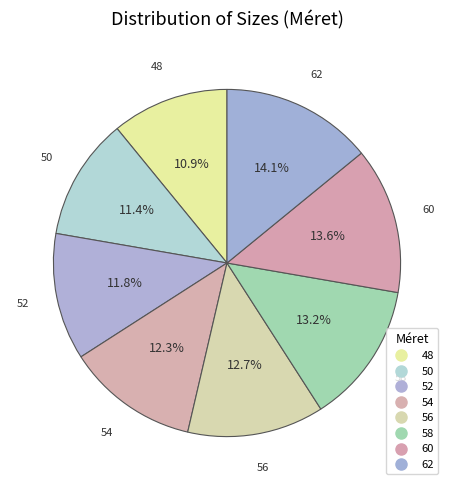

Count the number of slices in the pie.

8